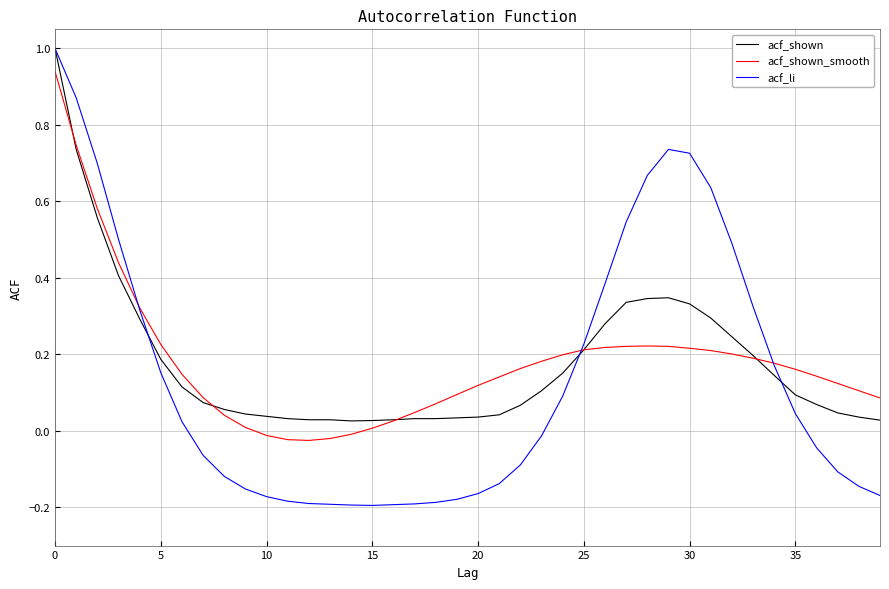

What is the sum of all acf_shown values?

7.2